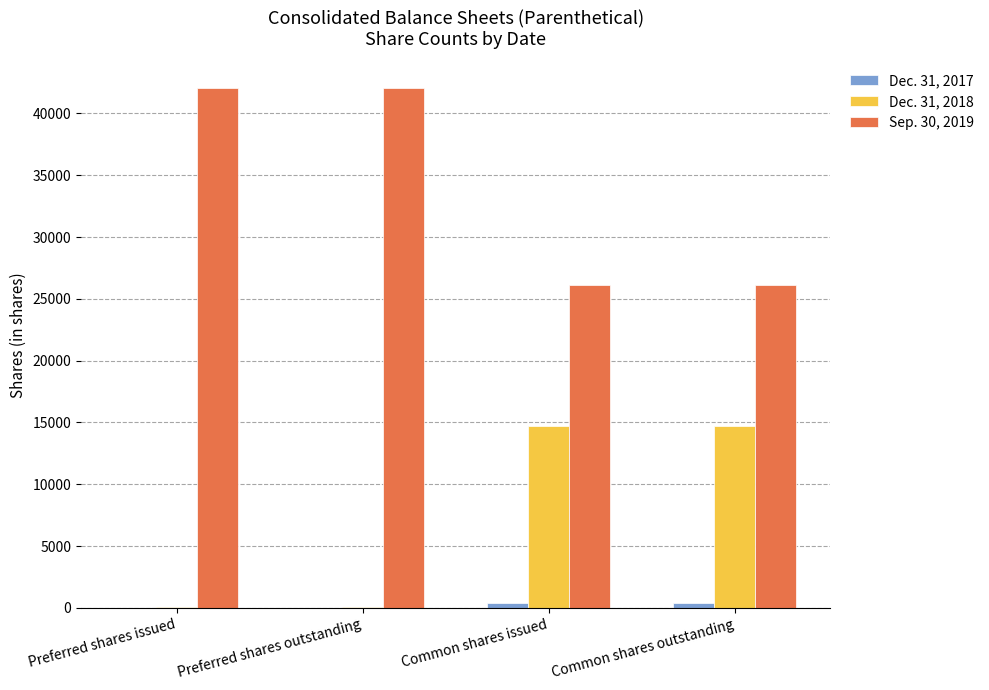

Which series has the largest total across all categories?

Sep. 30, 2019